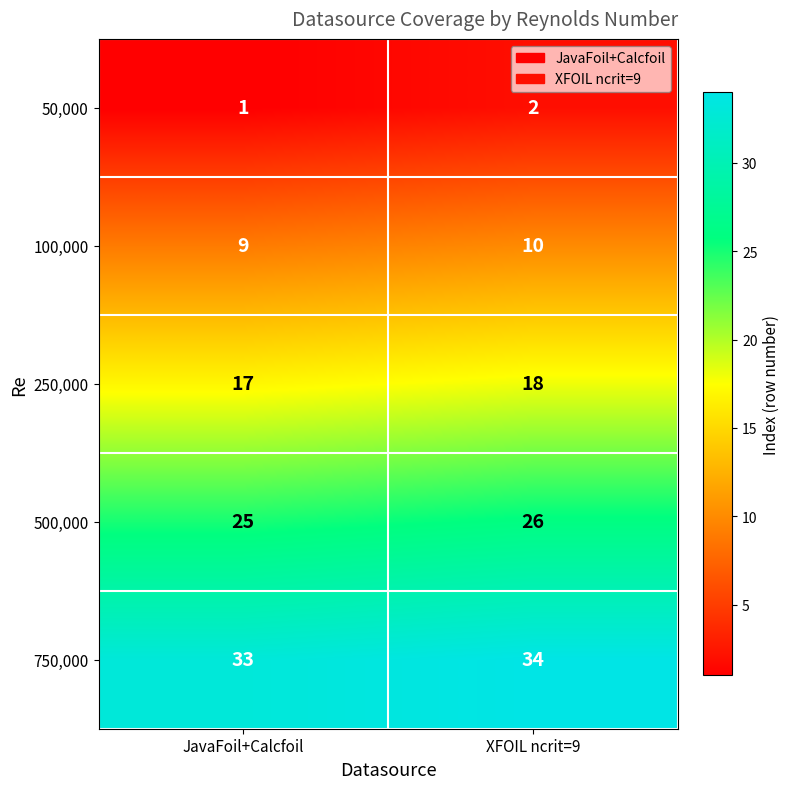

What is the average value of the 500,000 series?

26